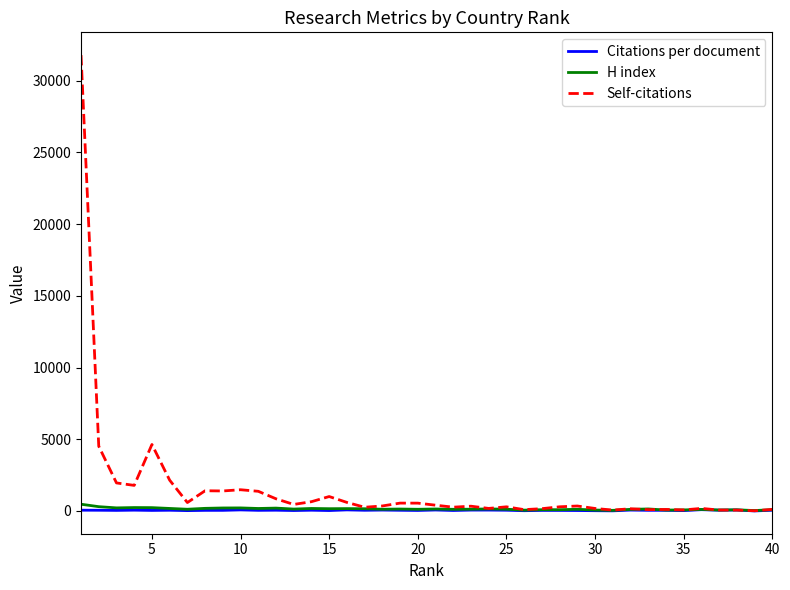

What are all the series names shown in the legend?

Citations per document, H index, Self-citations